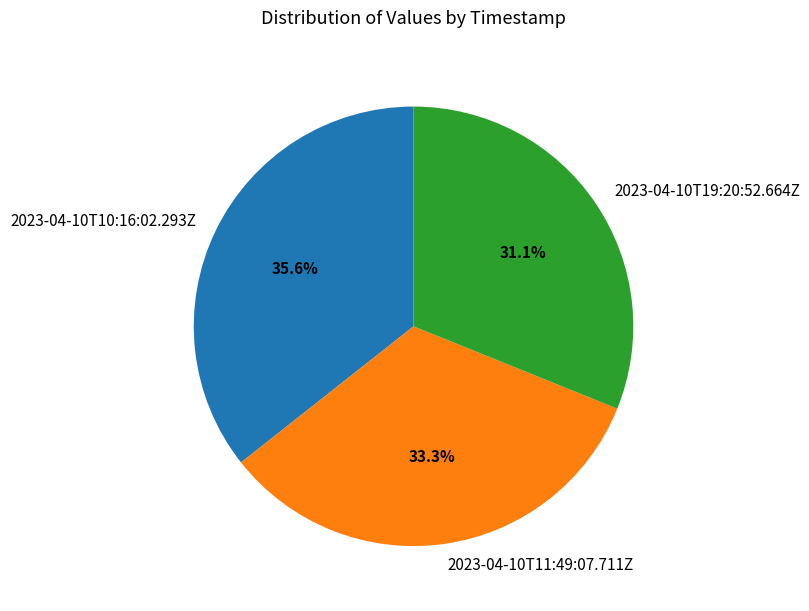

The 2023-04-10T11:49:07.711Z slice represents 33% of the pie. True or false?

True